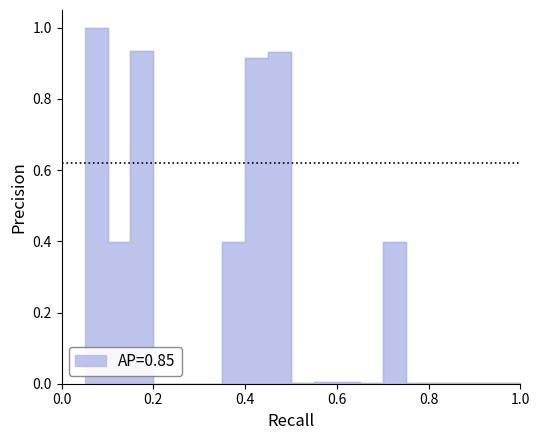

List the labels in order of value, smallest first.

5, 4, 6, 20, 18, 19, 16, 10, 17, 13, 15, 11, 12, 14, 7, 2, 8, 9, 3, 1